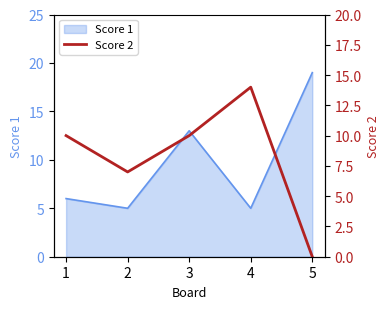

Which has a higher value, 2 or 3?

3